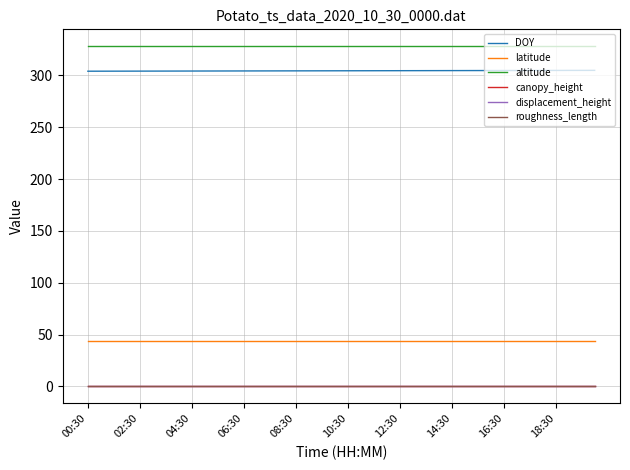

Which series has the largest total across all categories?

altitude